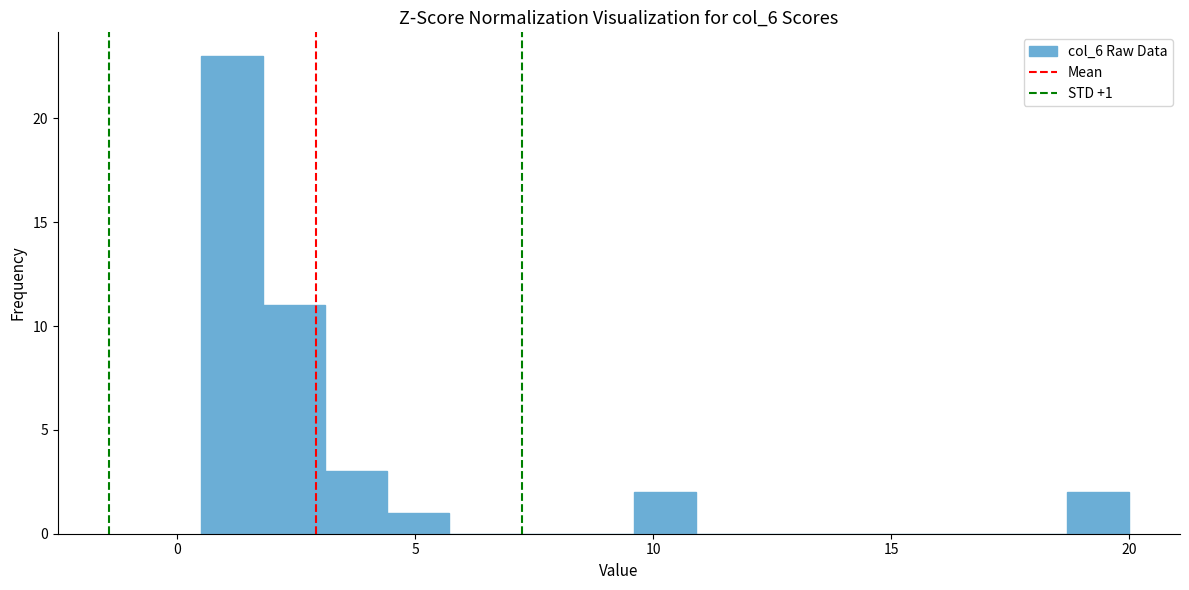

Around what value on the x-axis is the tallest bar? Give the approximate position of its centre, as read against the axis.

1.0